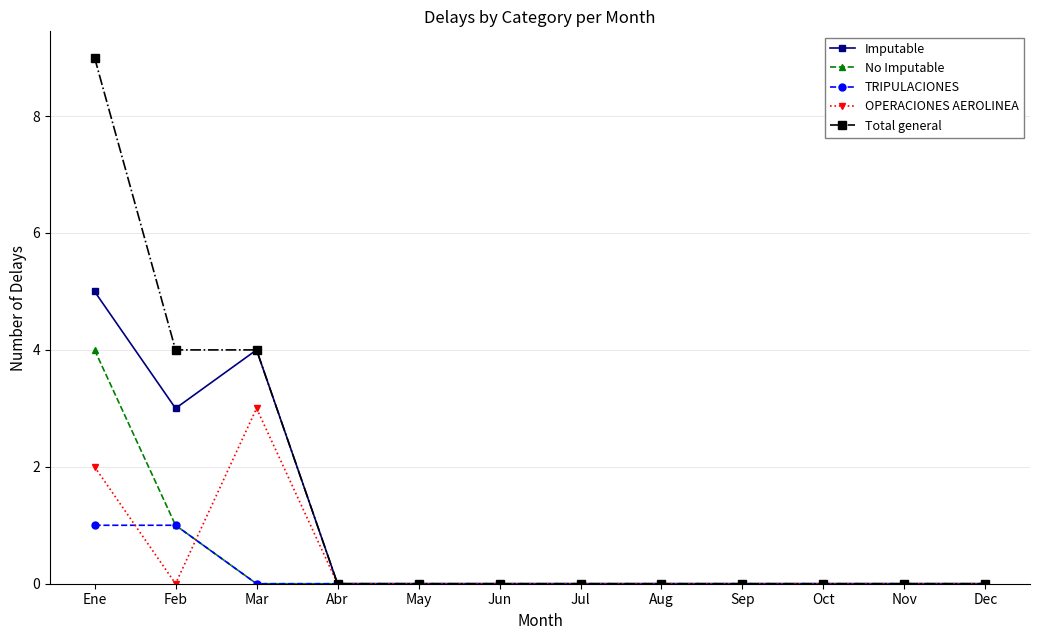

How many data points does each series have?

12